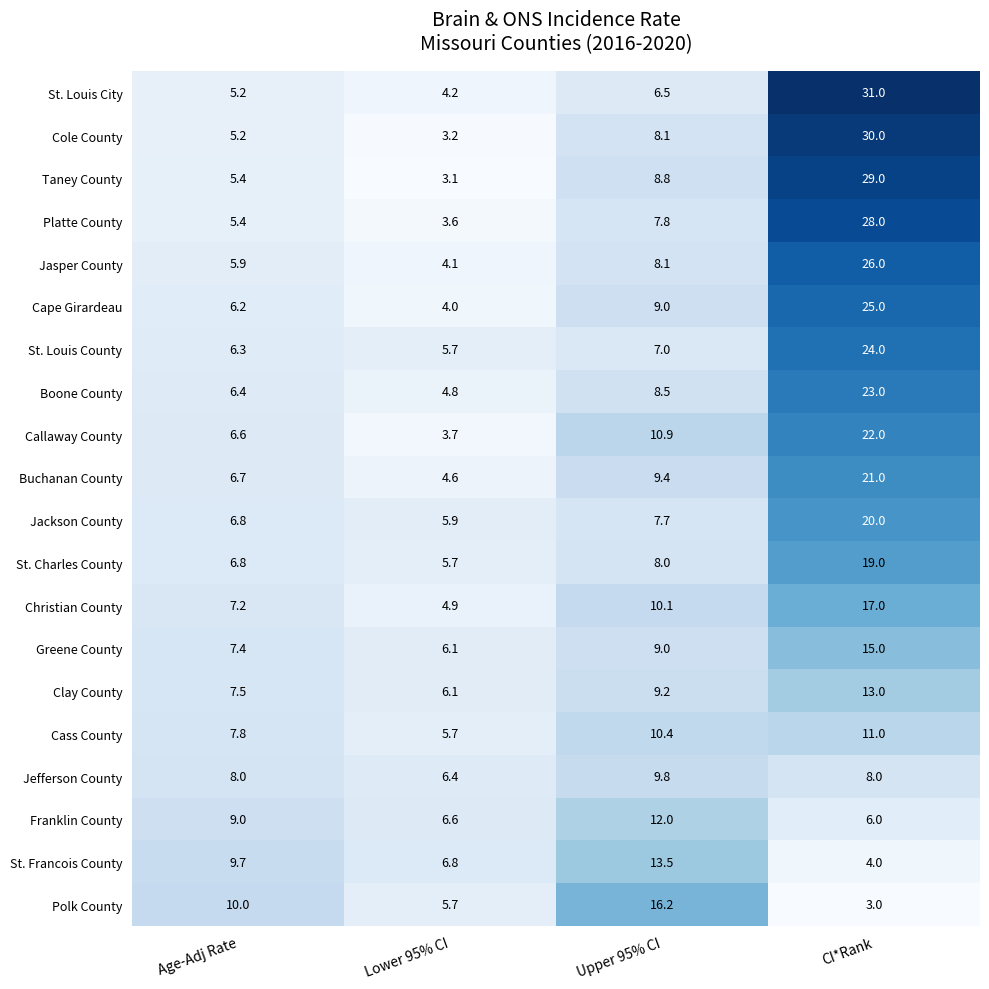

What is the spread (max minus min) of values at Lower 95% CI?

3.7